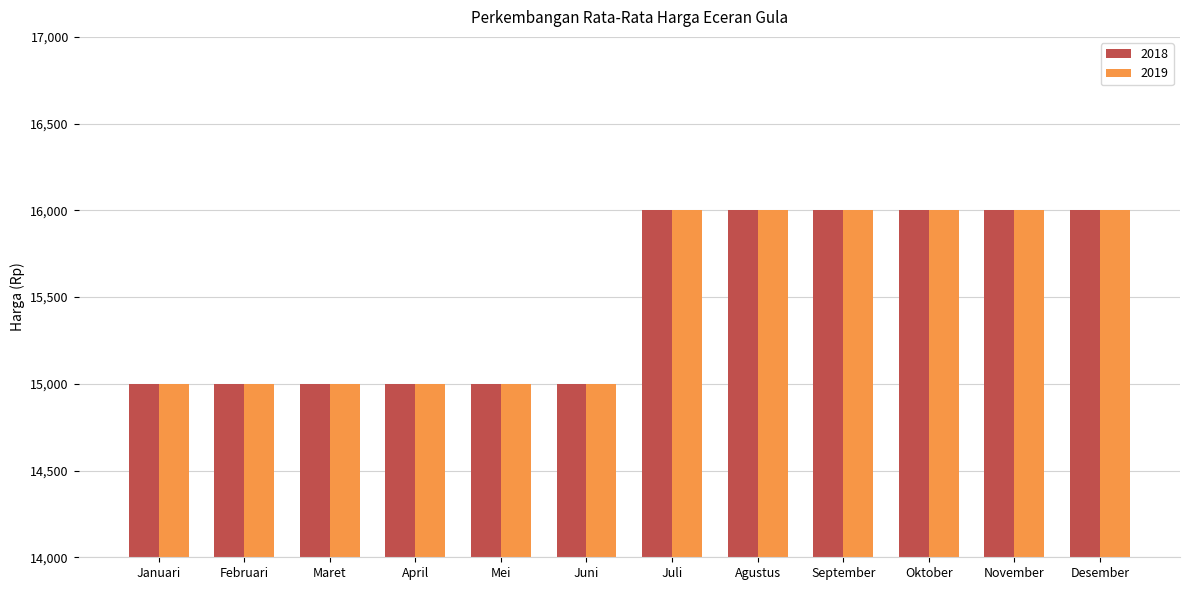

Reading left to right, list all the values displayed in this chart.

2018: 15000	15000	15000	15000	15000	15000	16000	16000	16000	16000	16000	16000
2019: 15000	15000	15000	15000	15000	15000	16000	16000	16000	16000	16000	16000